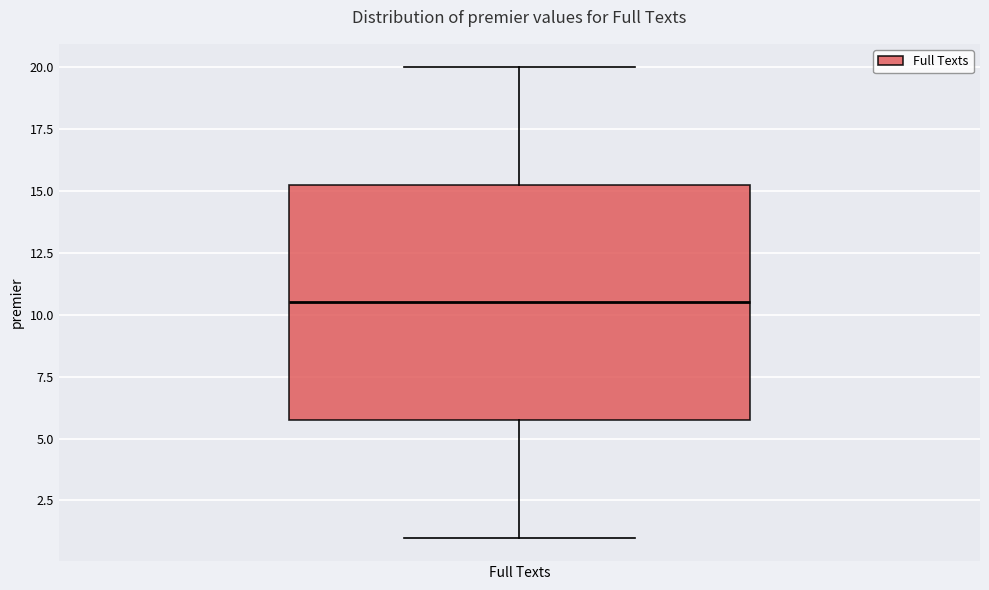

Read this box plot against the y-axis: the position of the median line, the range covered by the box, and the ends of both whiskers. The values are not printed on the chart, so give them approximately, as read against the axis.

median 10.5, box 6.0 to 15.5, whiskers 1.0 to 20.0